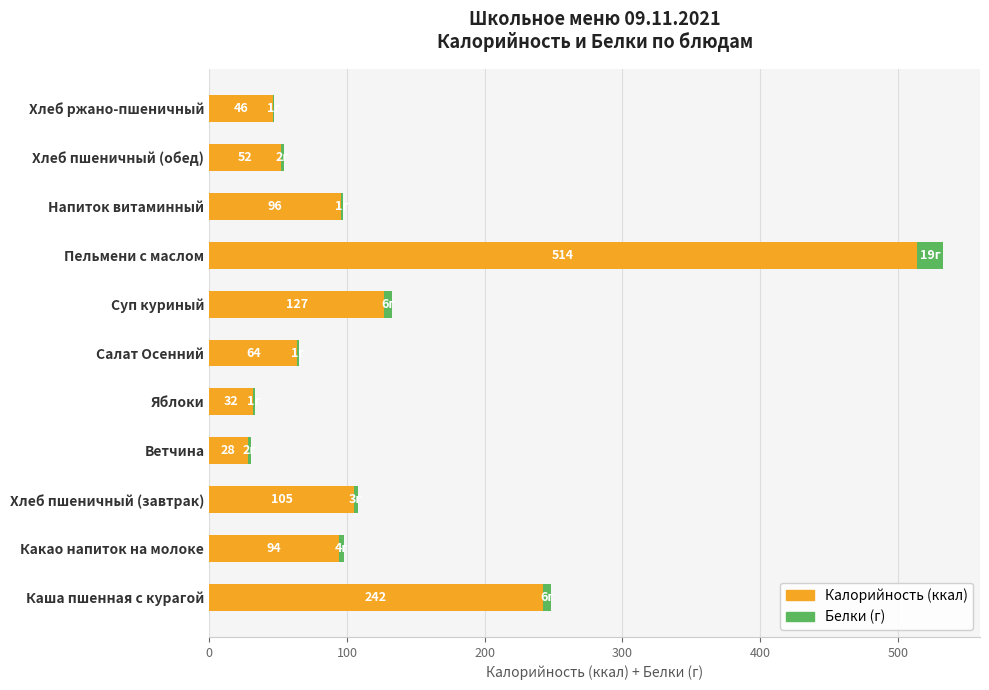

At which category is the sum across all series the highest?

Пельмени с маслом